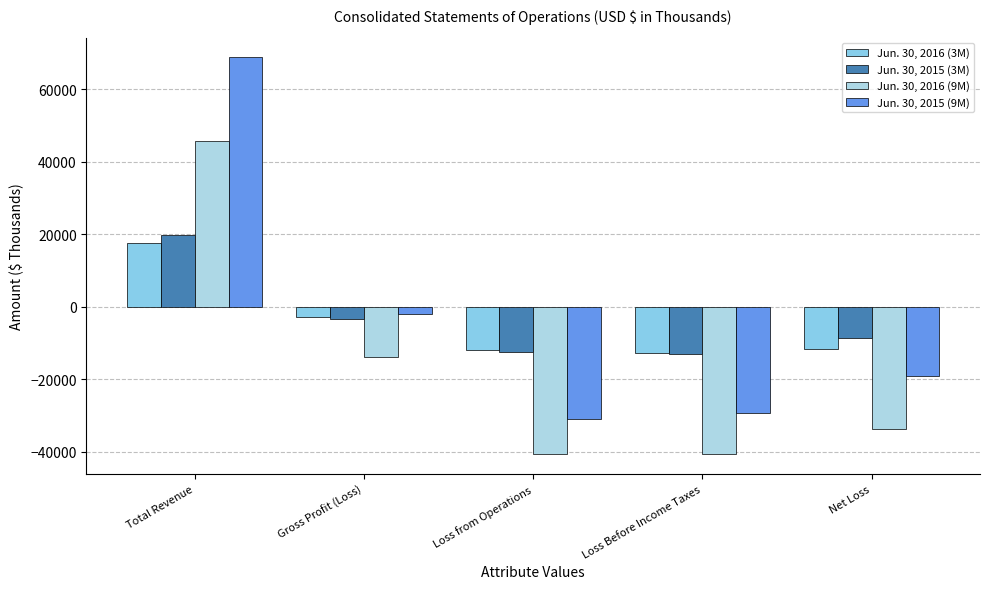

Rank the series at Net Loss from highest to lowest value.

Jun. 30, 2015 (3M), Jun. 30, 2016 (3M), Jun. 30, 2015 (9M), Jun. 30, 2016 (9M)